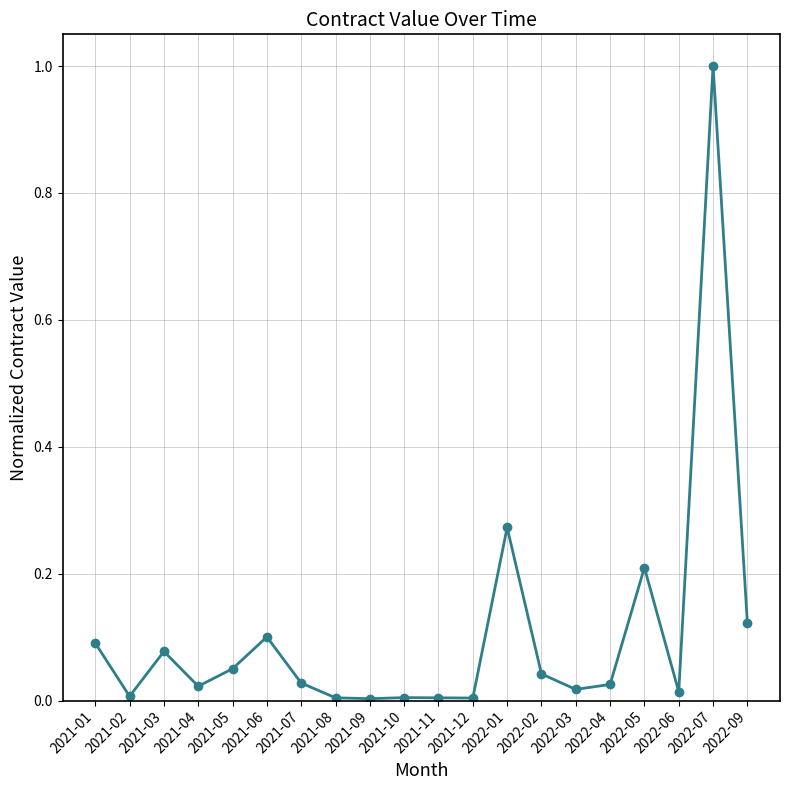

What is the label of the 10th point from the right?

2021-11